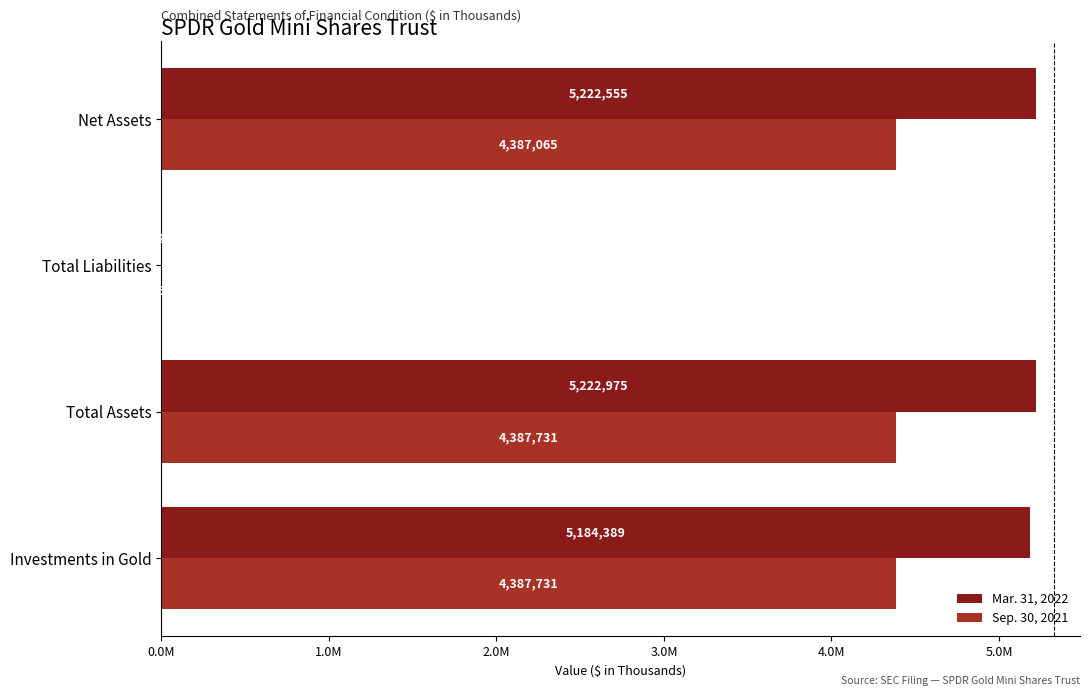

Reading left to right, what are all the values shown in this chart?

Mar. 31, 2022: 5184389	5222975	420	5222555
Sep. 30, 2021: 4387731	4387731	666	4387065